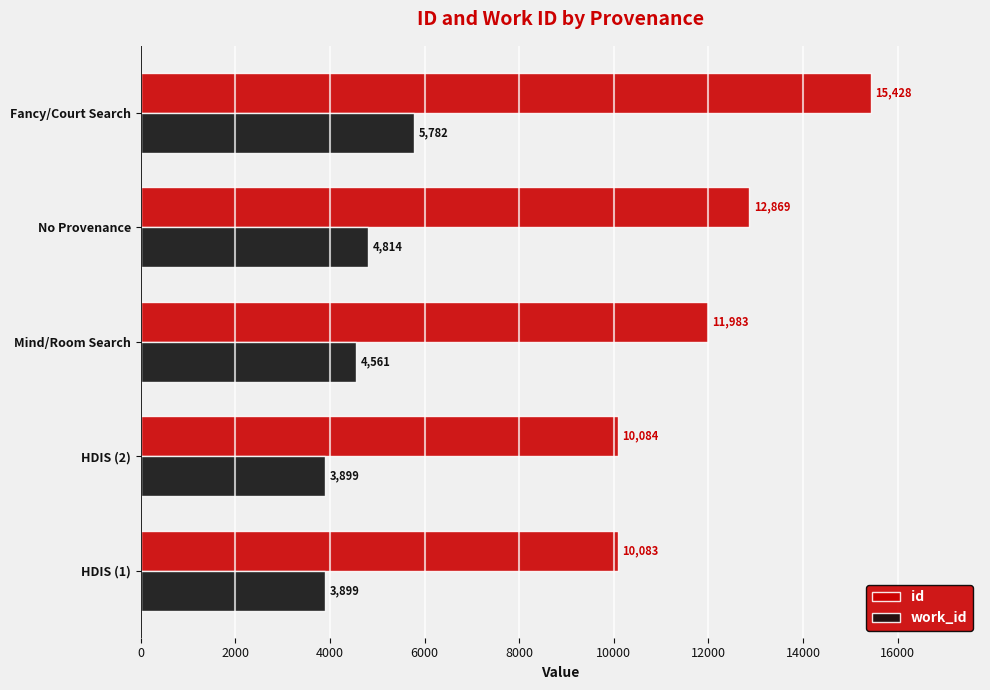

Count the work_id values in the range 3899 to 4814.

4